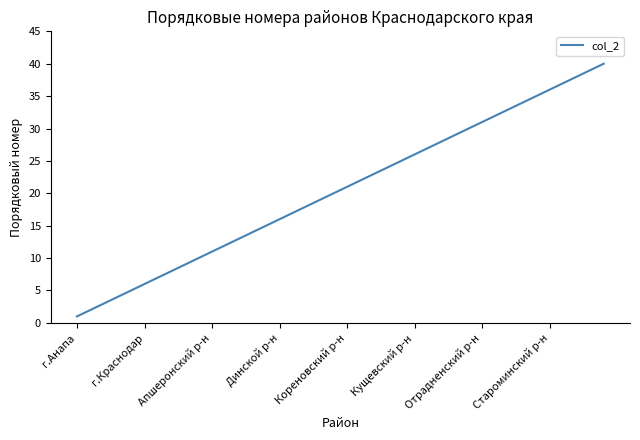

What is the greatest value displayed?

40